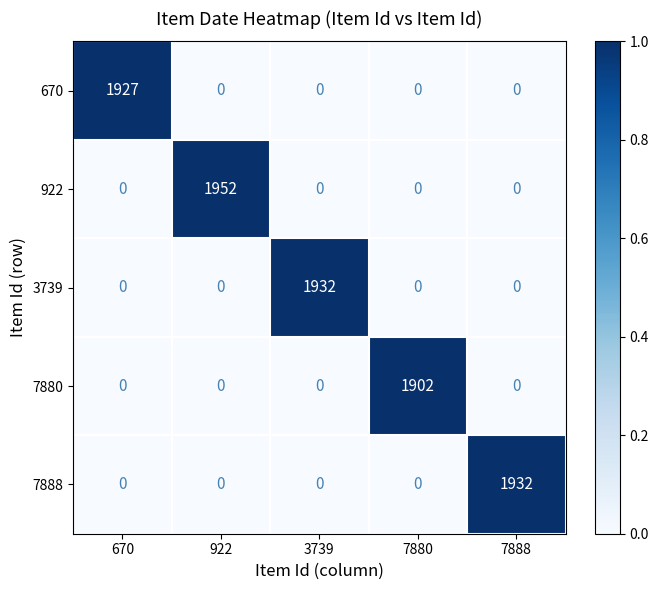

Which series has the widest spread of values?

922